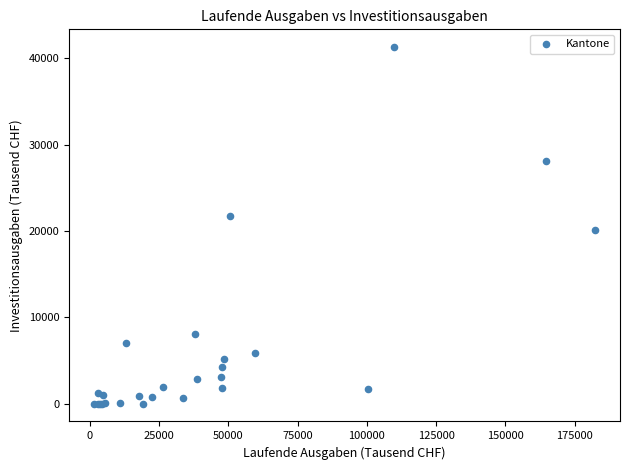

What Y value in the scatter plot is closest to 20634?

20055.8